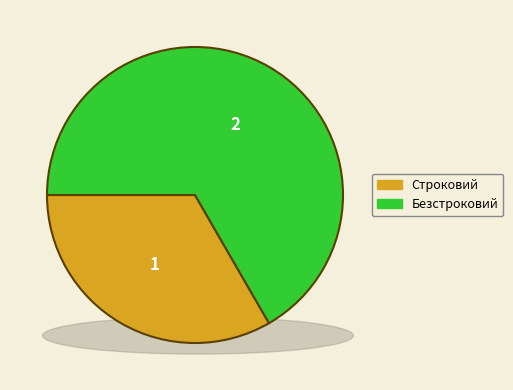

Between Строковий and Безстроковий, which is larger?

Безстроковий